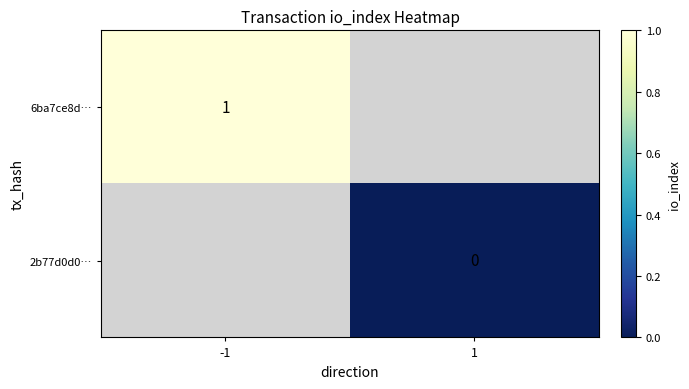

True or false: 6ba7ce8d… has a value of 2 at -1.

False